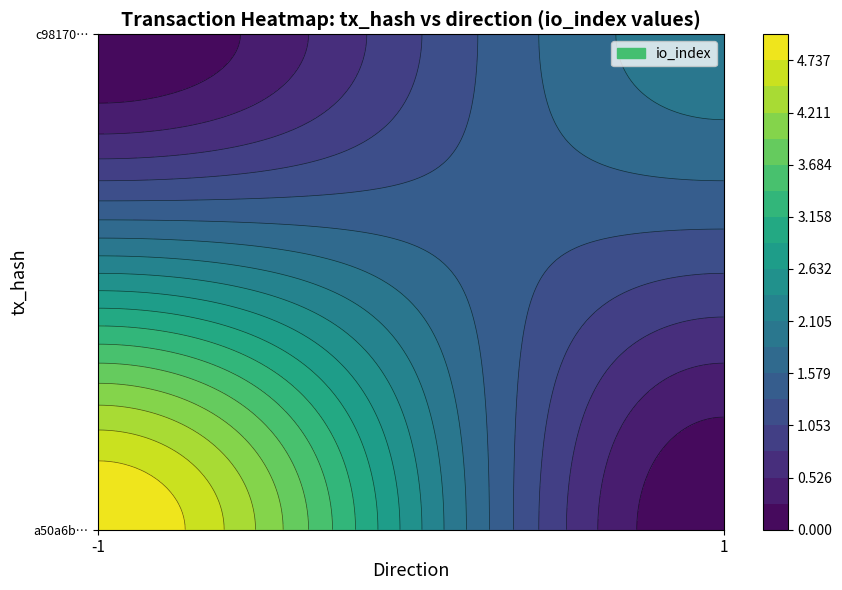

What value does the c98170cc4a9e5d8df55c5587abb7bdaf9efd2b7 series have at io_index?

2